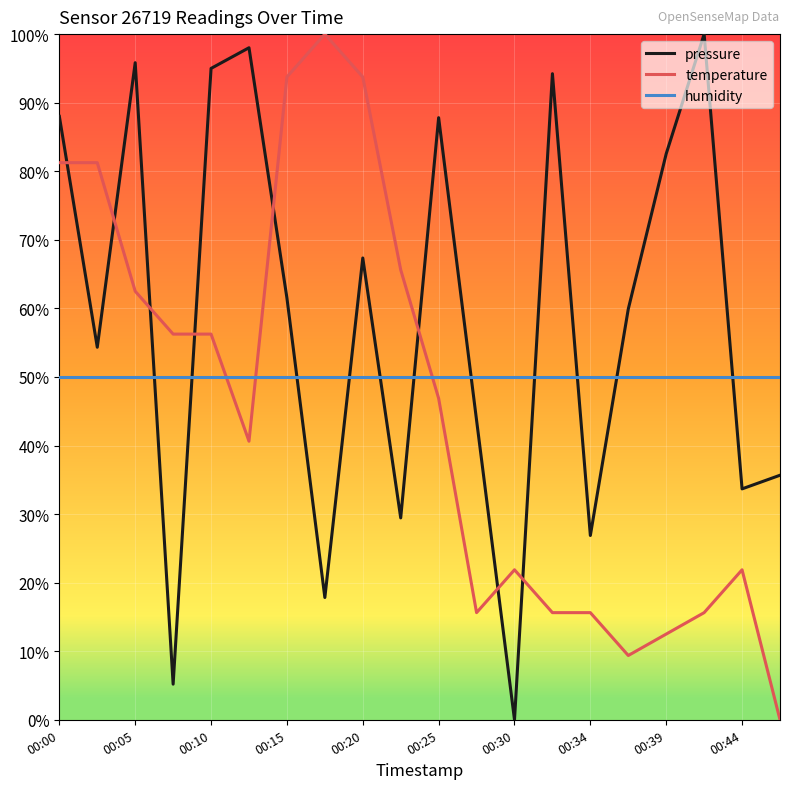

True or false: pressure and temperature cross at least once.

True